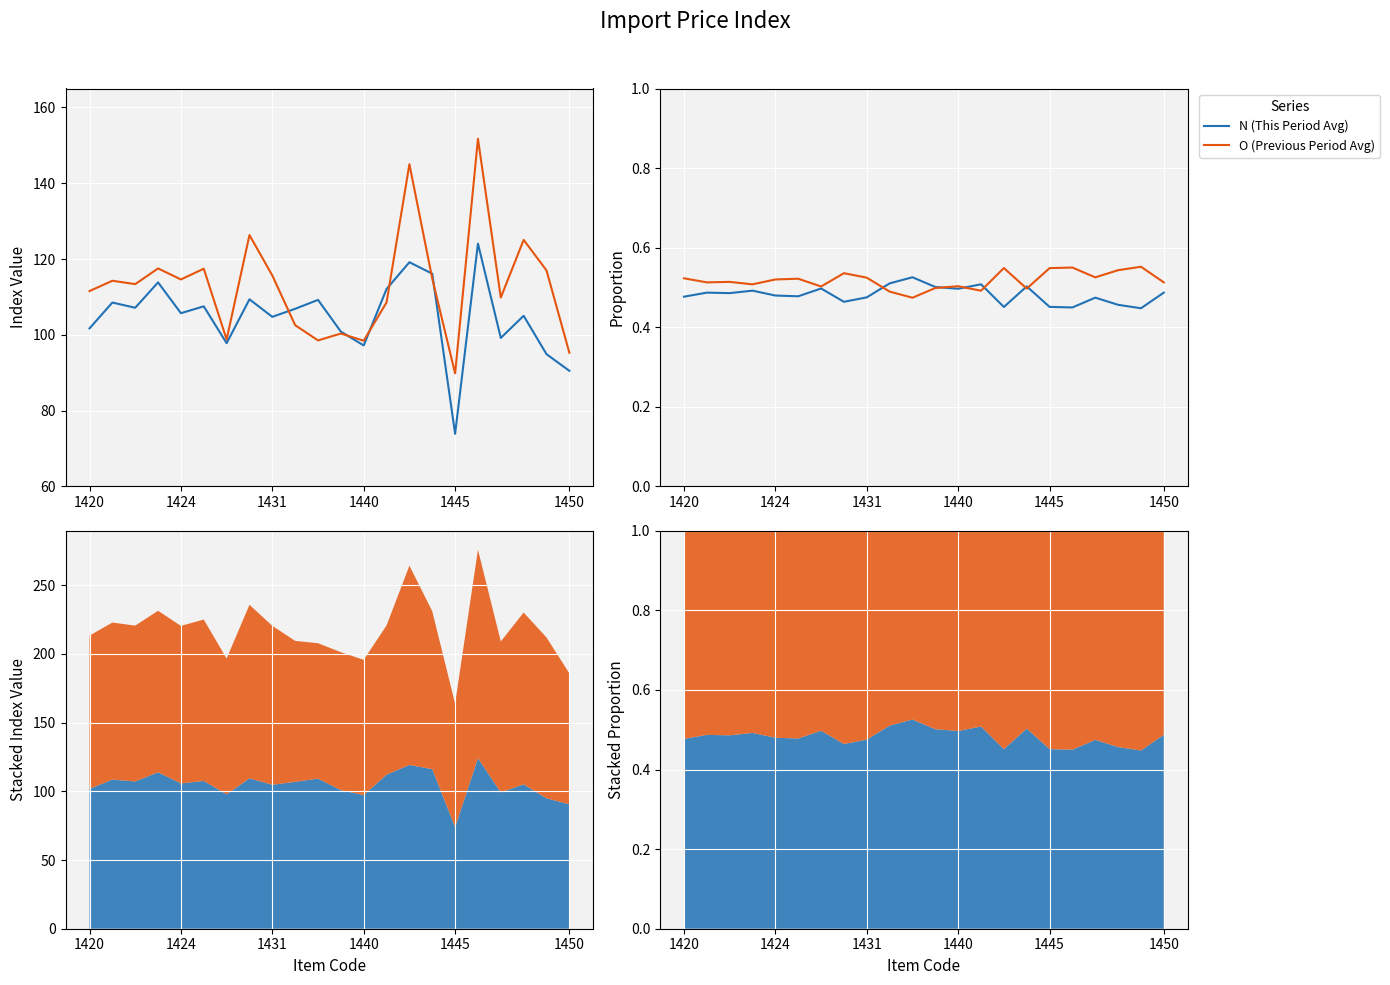

Is it true that N (This Period Avg) equals 0.5 at 15?

True